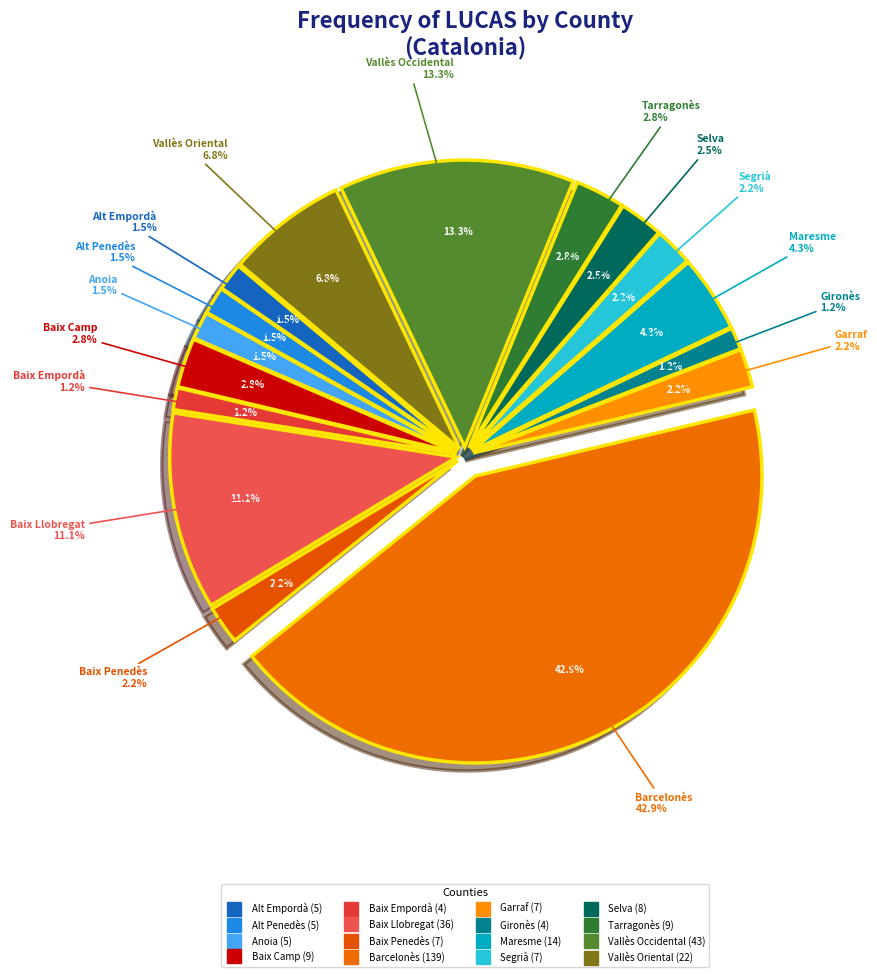

Count the number of slices in the pie.

16